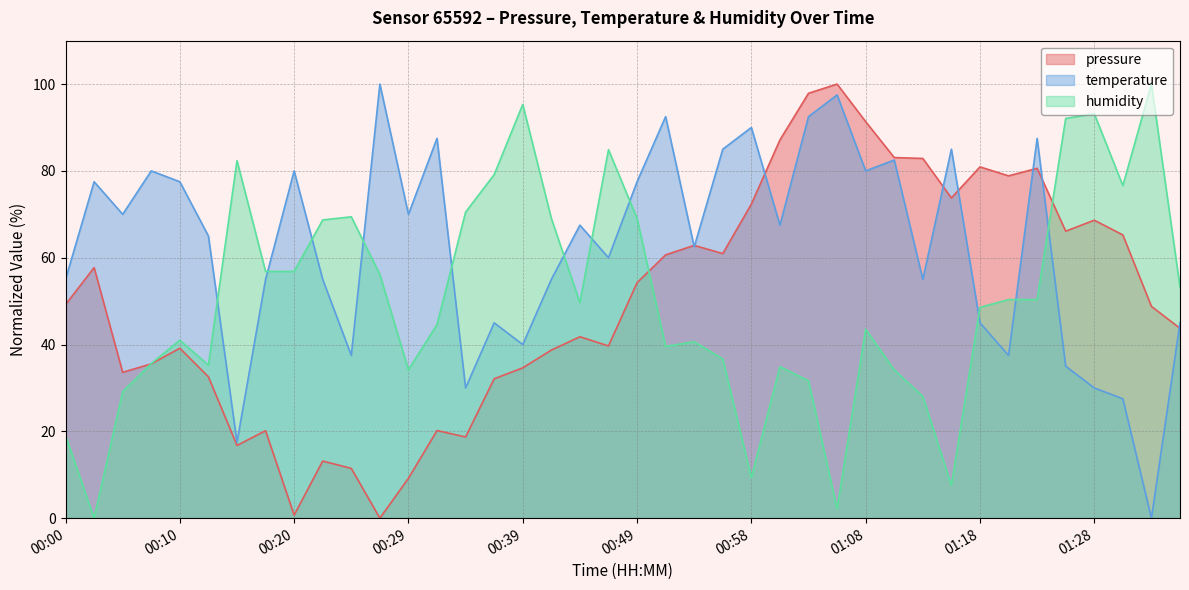

List the series in order of their peak value, lowest first.

pressure, temperature, humidity